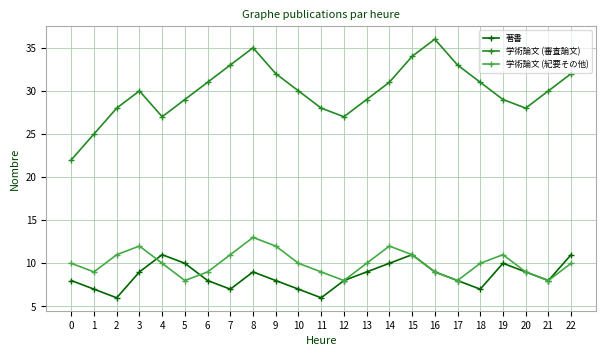

What is the average value of the 学術論文 (審査論文) series?

30